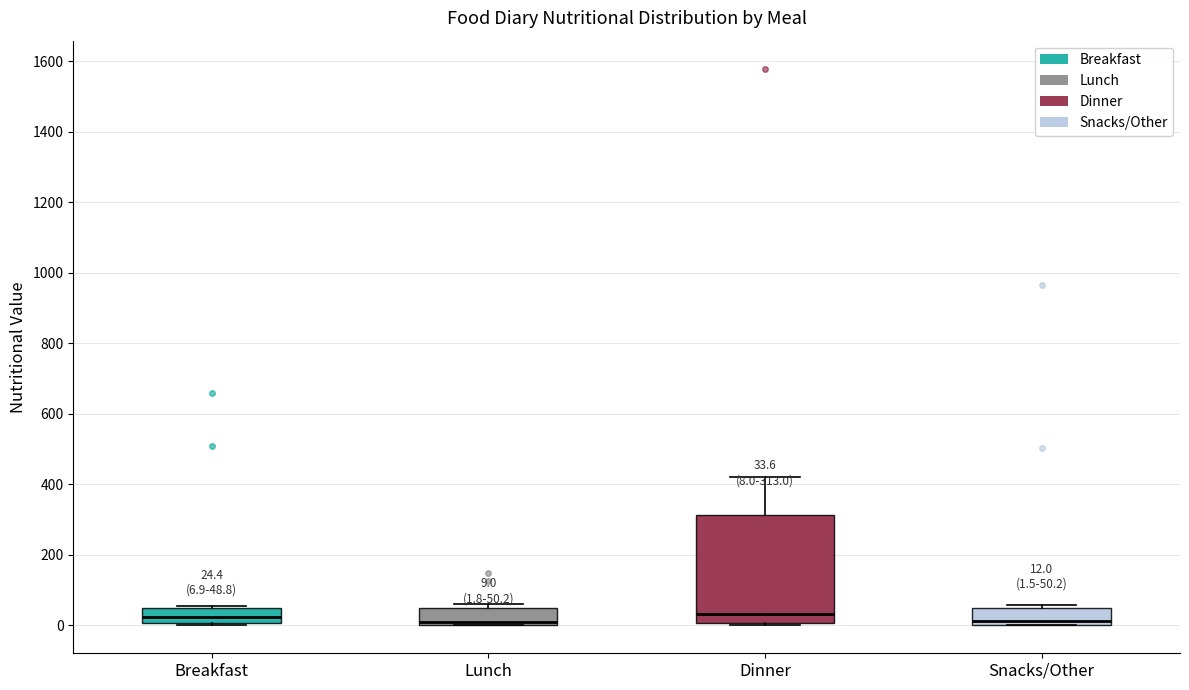

Comparing the boxes themselves (not the whiskers), which one is the tallest?

Dinner